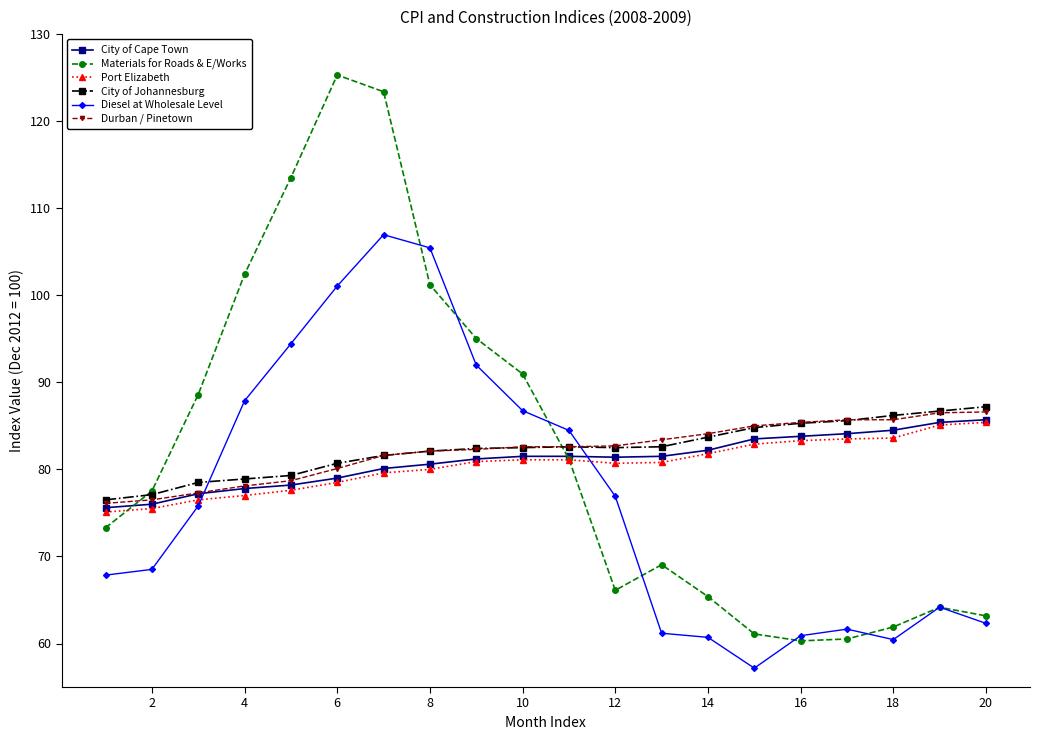

What is the difference between the second highest and minimum values in the City of Cape Town series?

9.8